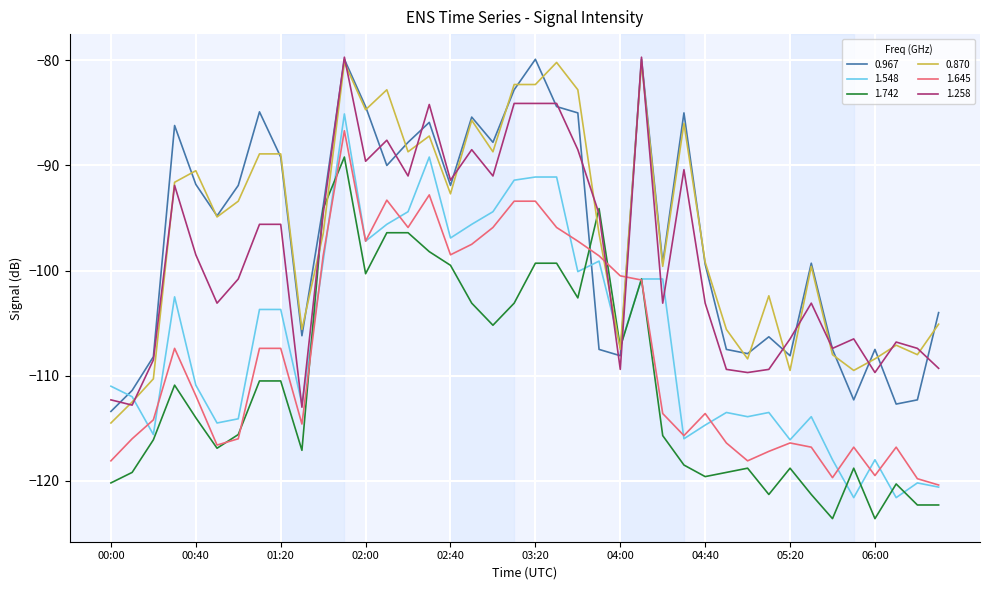

What is the maximum value for 0.967?

-79.9